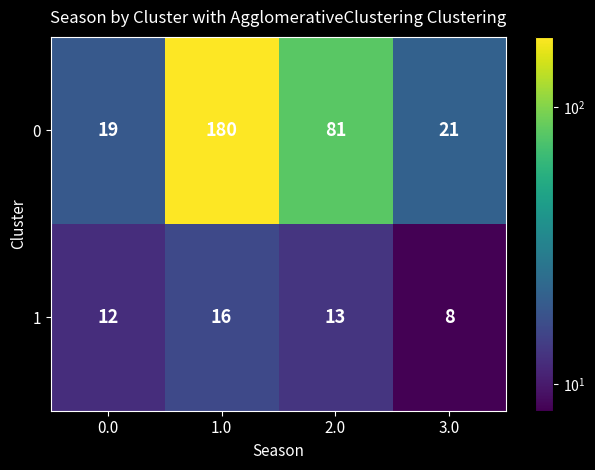

How many data points does each series have?

4